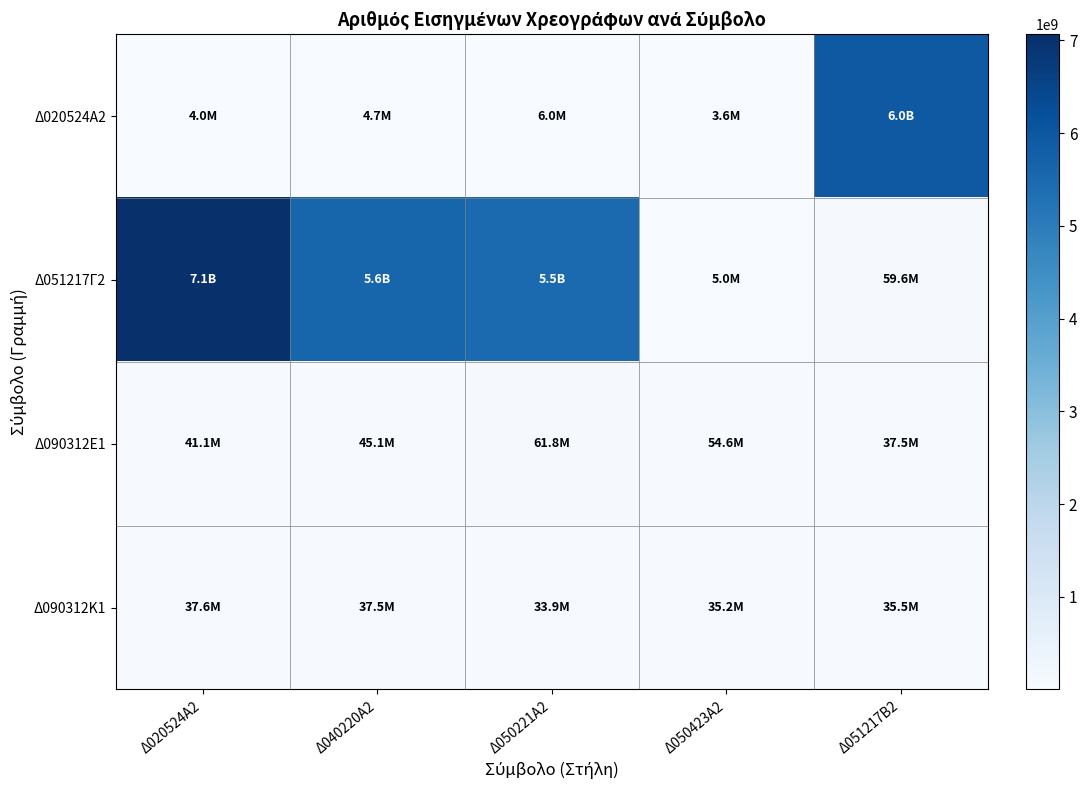

What is the spread (max minus min) of values at Δ020524Α2?

7063309386